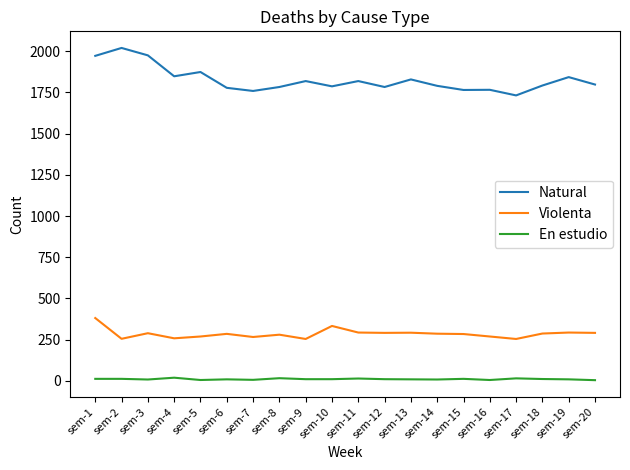

True or false: En estudio and Natural cross at least once.

False